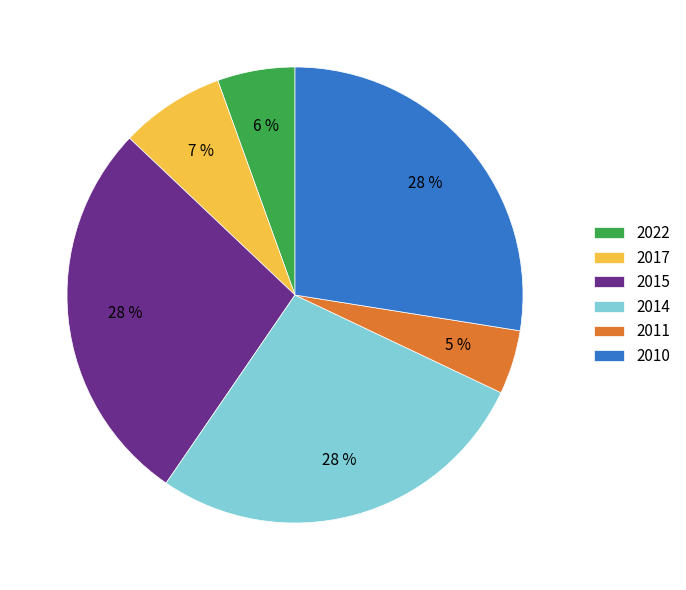

To the nearest percent, what percentage of the pie is 2022?

6%